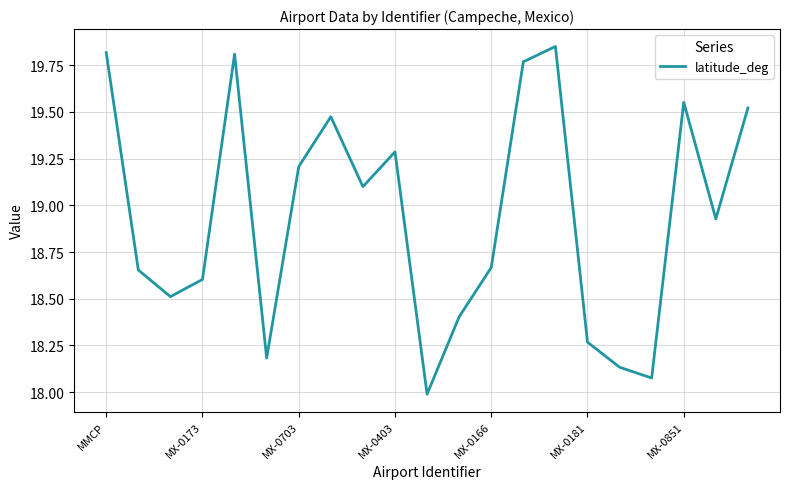

How many interior local valleys (lower than both neighbors) does the data have?

6